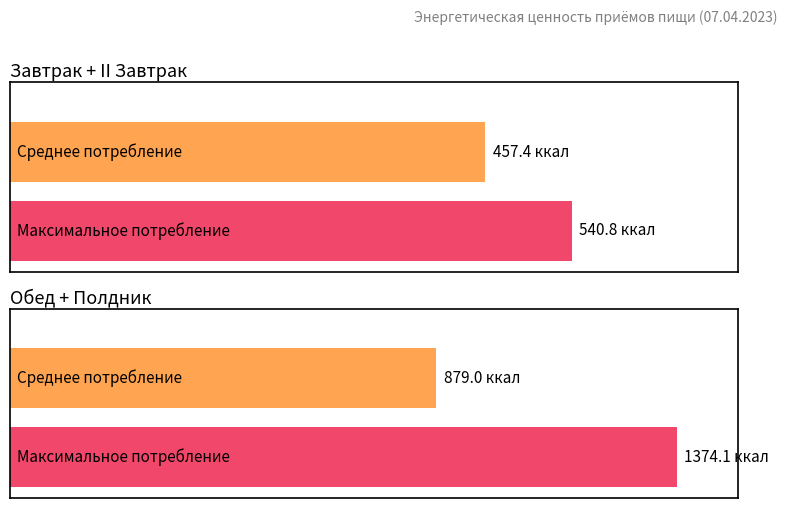

The Белки, г series shows 5.7 at Полдник. True or false?

False